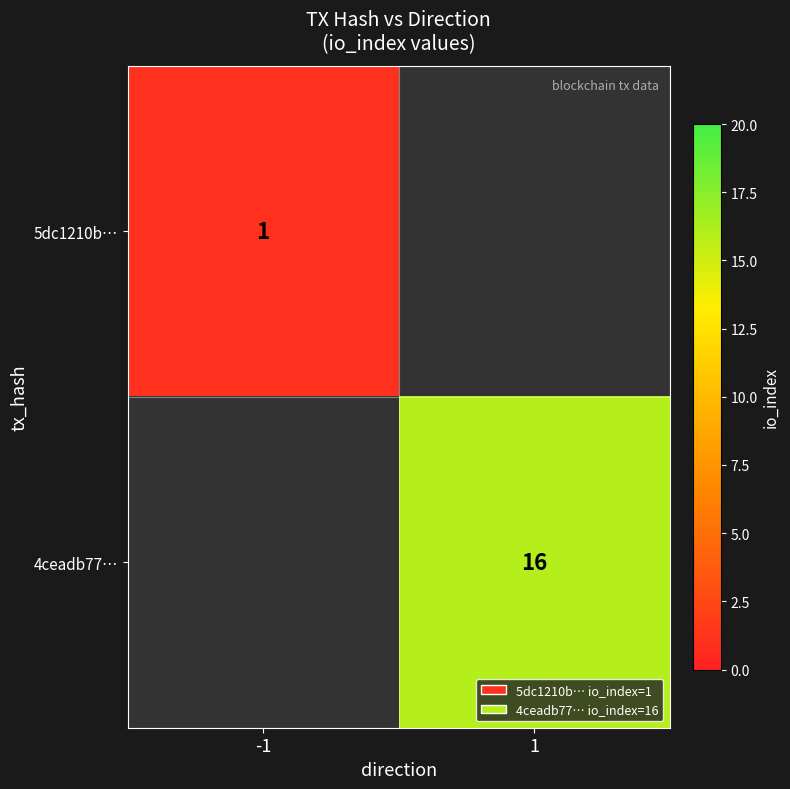

True or false: 5dc1210b… has a value of 1 at -1.

True